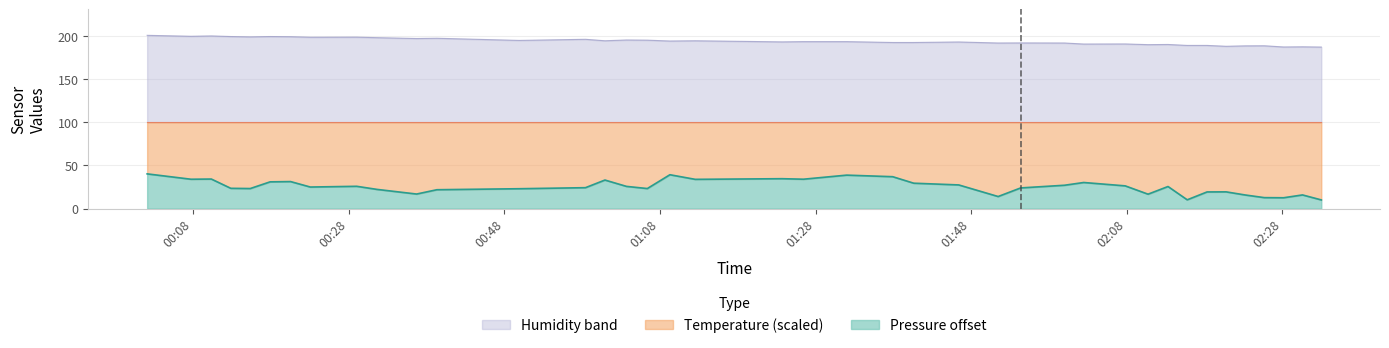

Which series has the largest range (max minus min)?

Temperature (scaled)